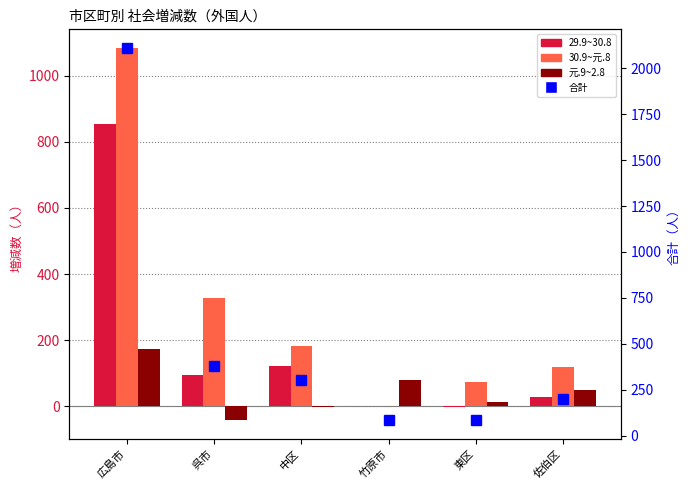

Reading left to right, what are all the values shown in this chart?

29.9~30.8: 広島市=854	呉市=95	中区=122	竹原市=2	東区=-2	佐伯区=28
30.9~元.8: 広島市=1084	呉市=327	中区=183	竹原市=1	東区=73	佐伯区=120
元.9~2.8: 広島市=173	呉市=-43	中区=-2	竹原市=79	東区=14	佐伯区=49
合計: 広島市=2111	呉市=379	中区=303	竹原市=82	東区=85	佐伯区=197